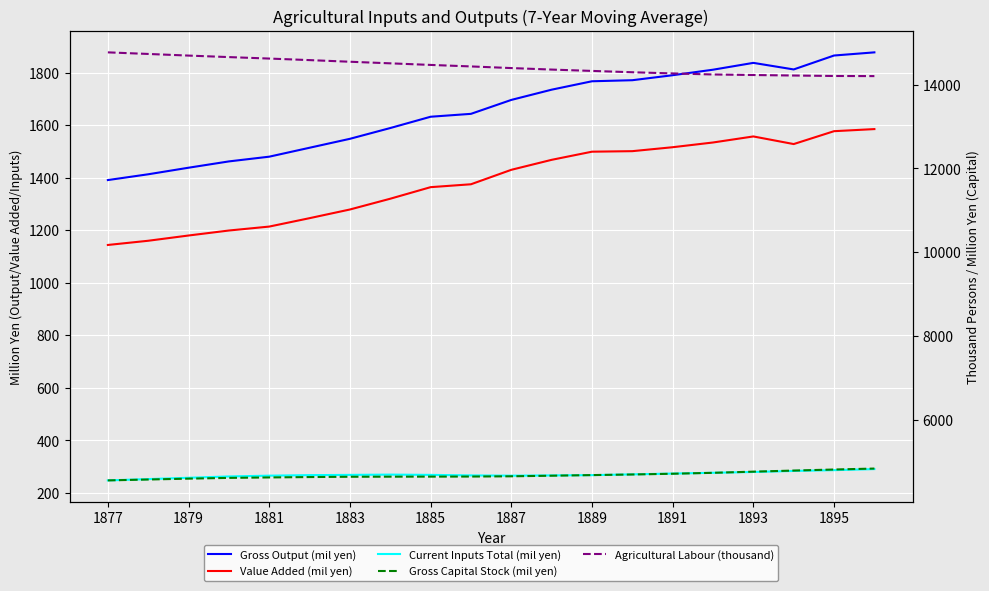

How many lines are shown in the chart?

5